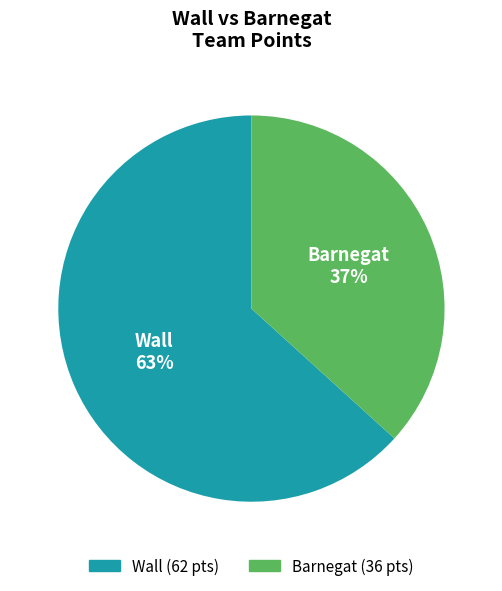

What is the ratio of the value at Barnegat to the value at Wall?

0.6